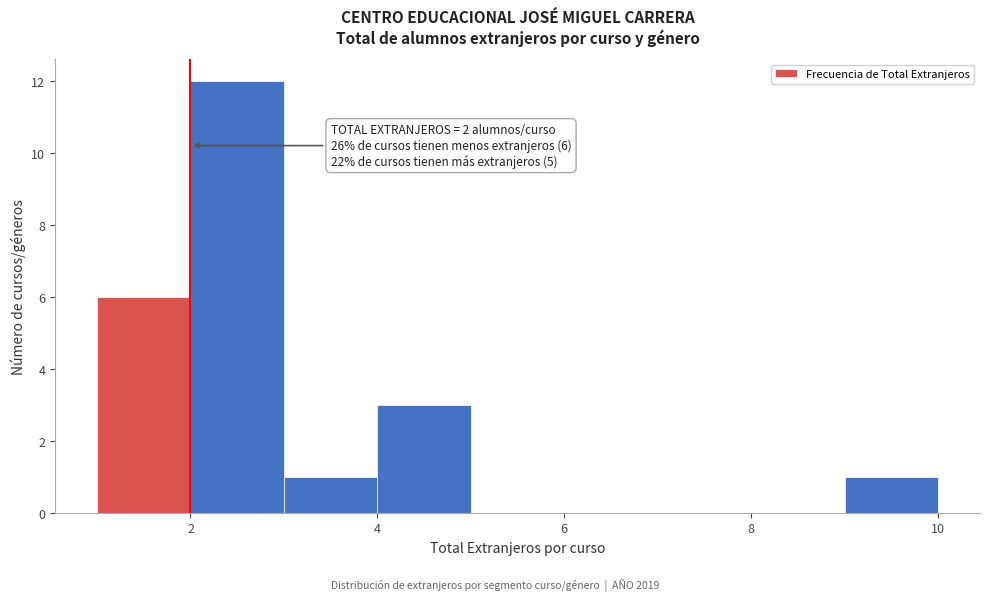

Which range on the x-axis has the tallest bar?

2 to 3